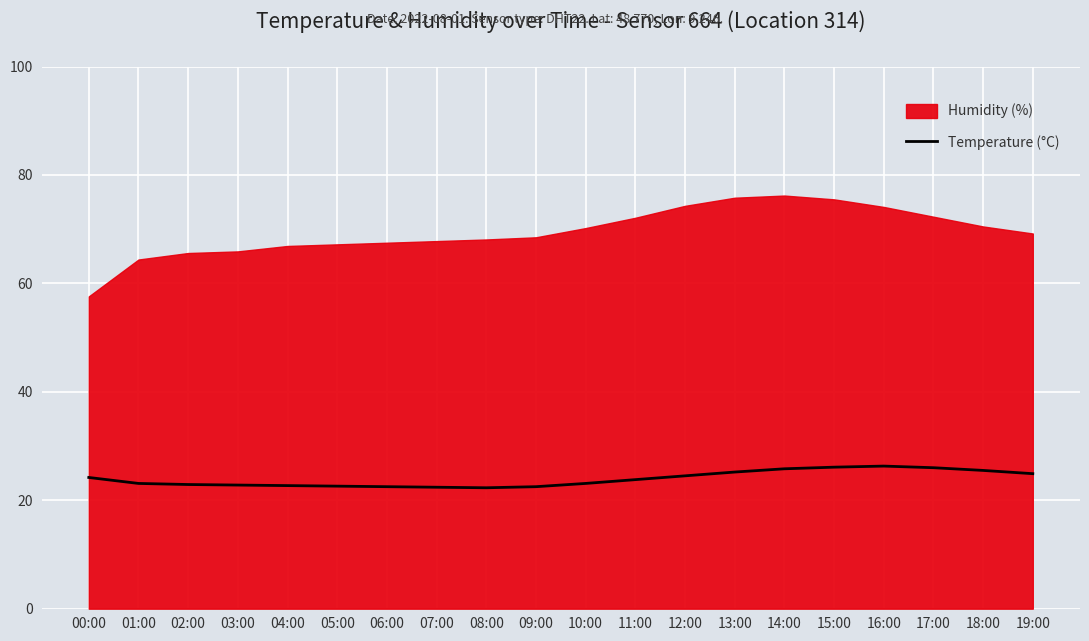

How many values are below 23?

8